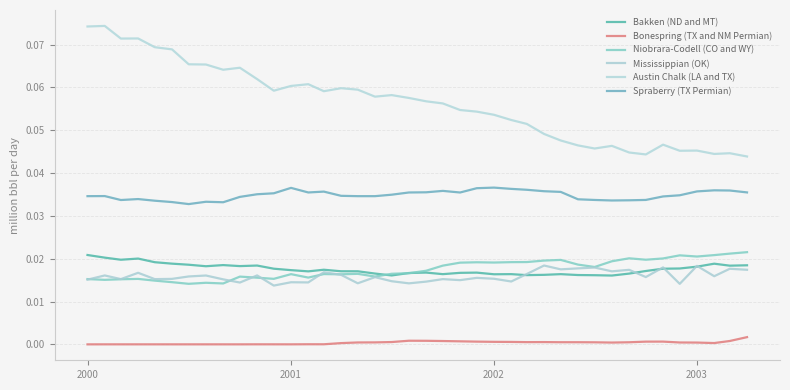

Where is the first local maximum for Spraberry (TX Permian)?

2000